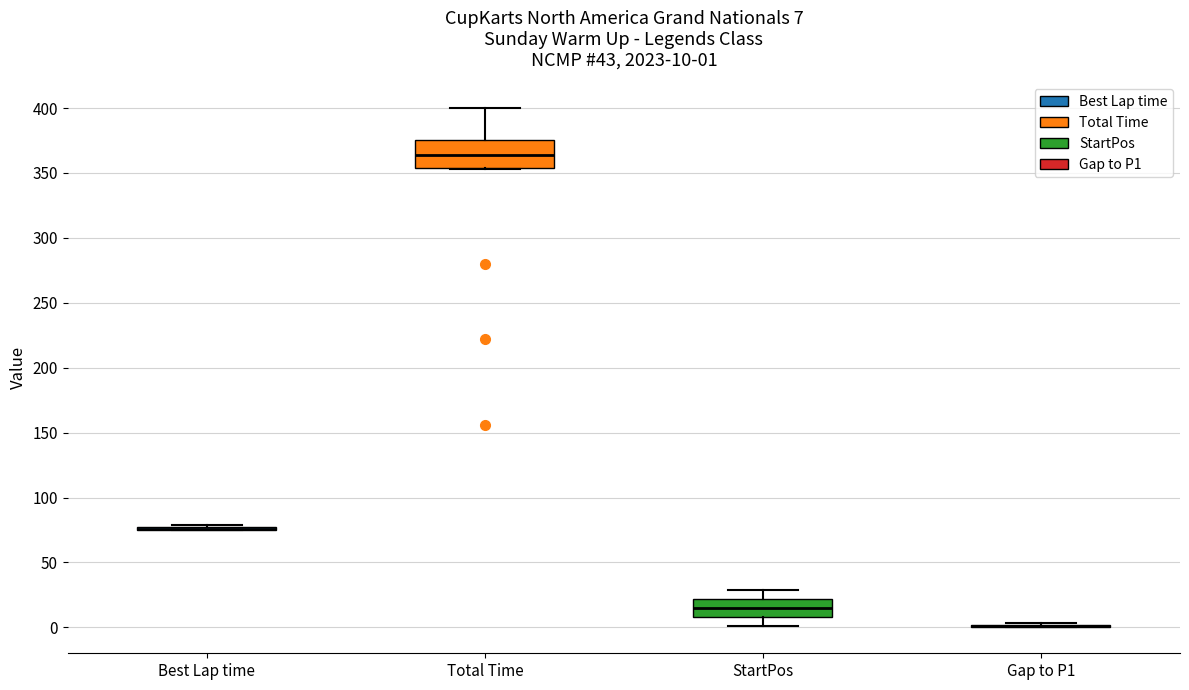

Comparing the boxes themselves (not the whiskers), which one is the tallest?

Total Time